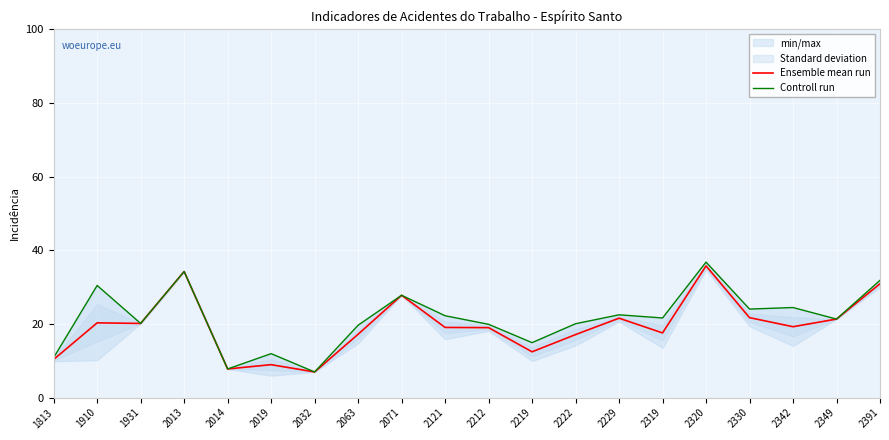

How many lines are shown in the chart?

2